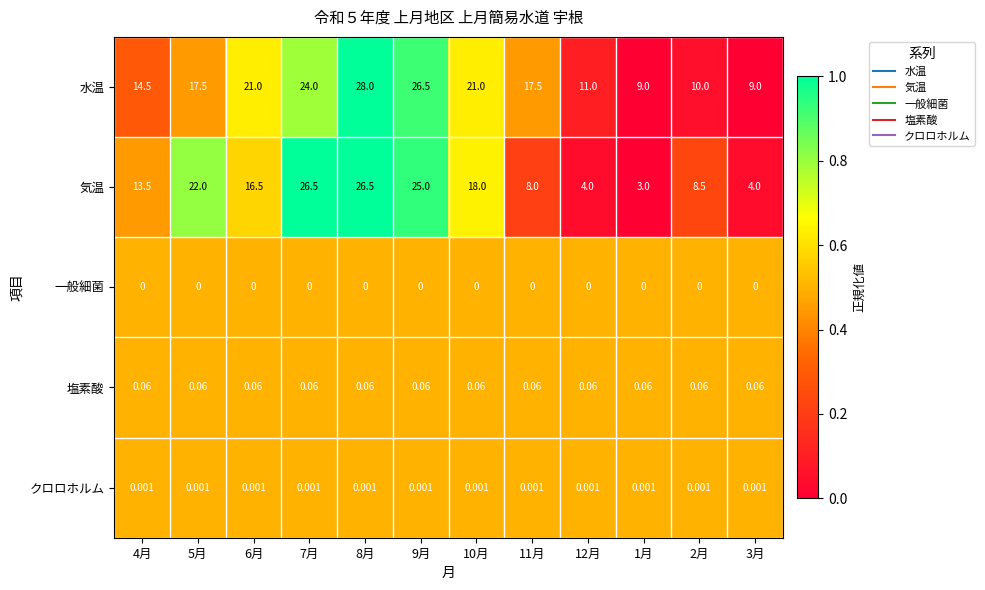

At which category is the sum across all series the highest?

8月